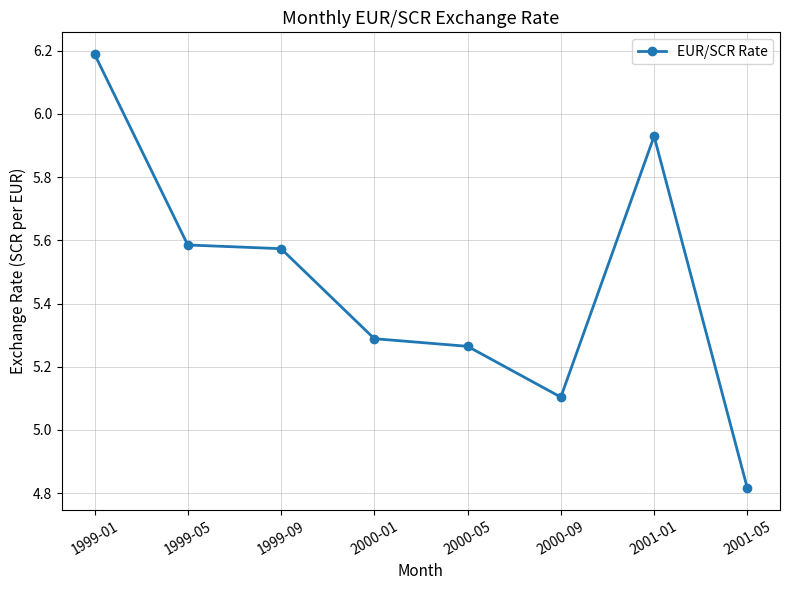

What is the change in value from 1999-01 to 1999-09?

-0.6